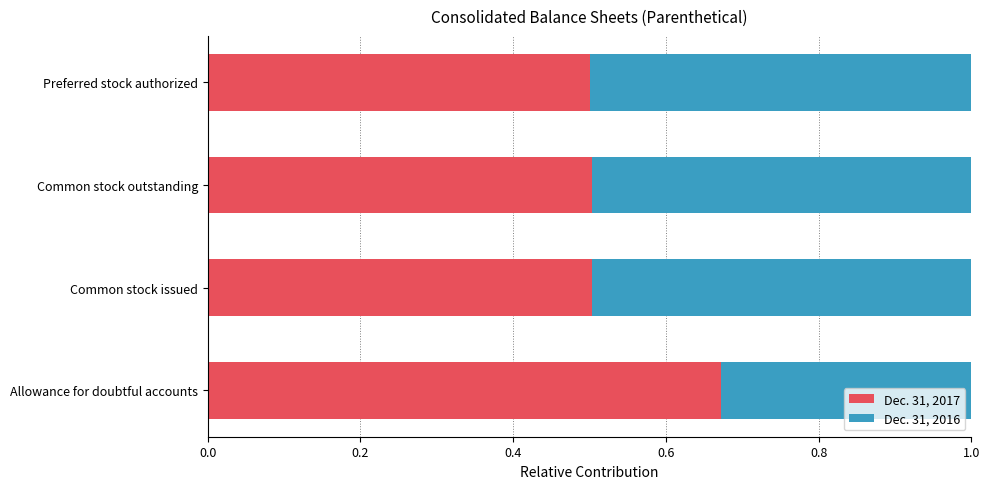

How many Dec. 31, 2017 values are between 0 and 1?

4